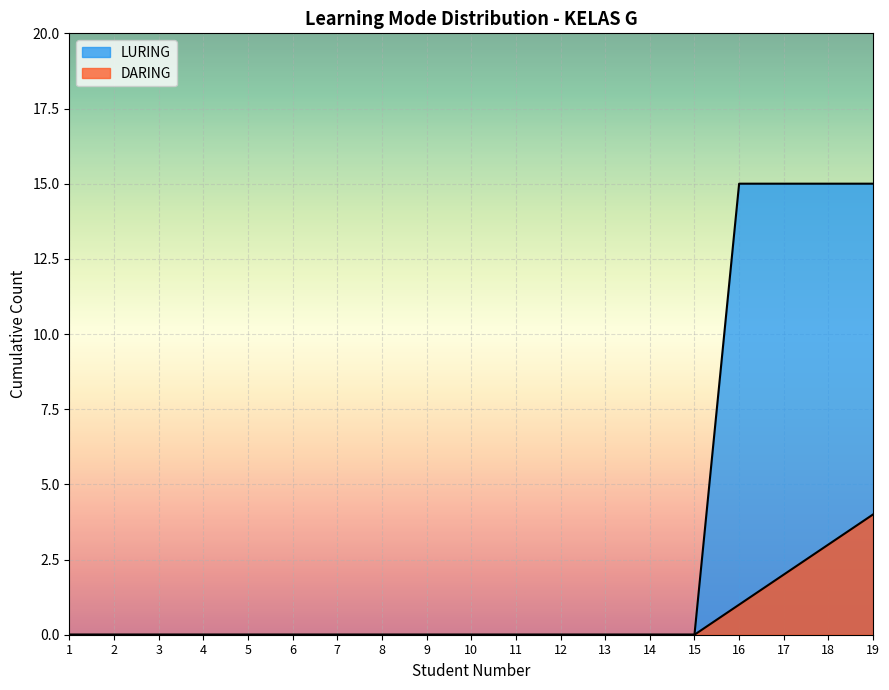

Is the value of LURING at 3 greater than the value of DARING at 3?

No